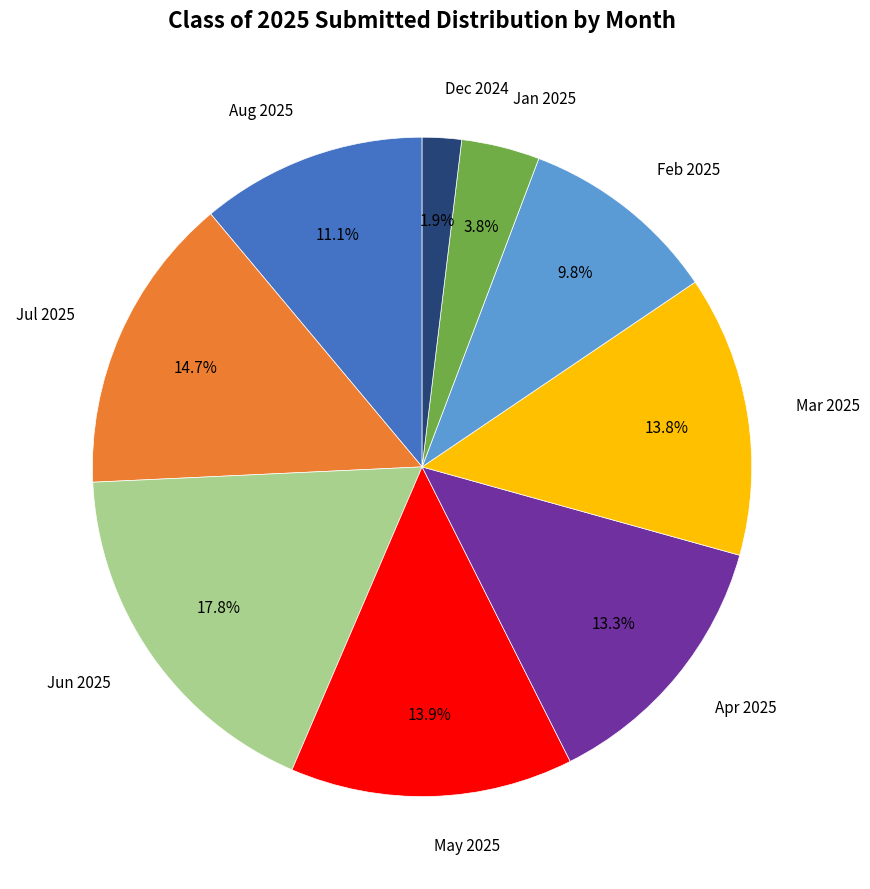

Does any single category account for the majority?

No